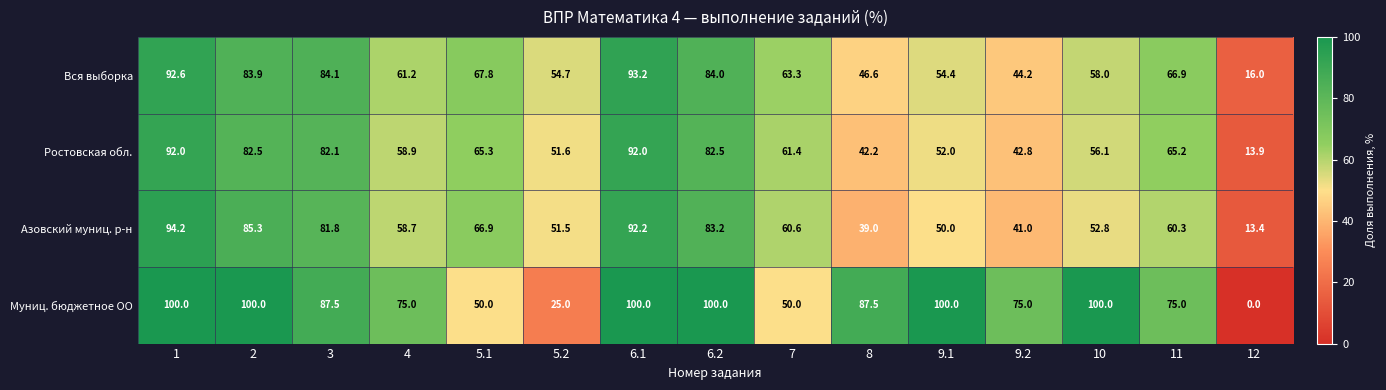

What is the total value across all series at 6.2?

349.7